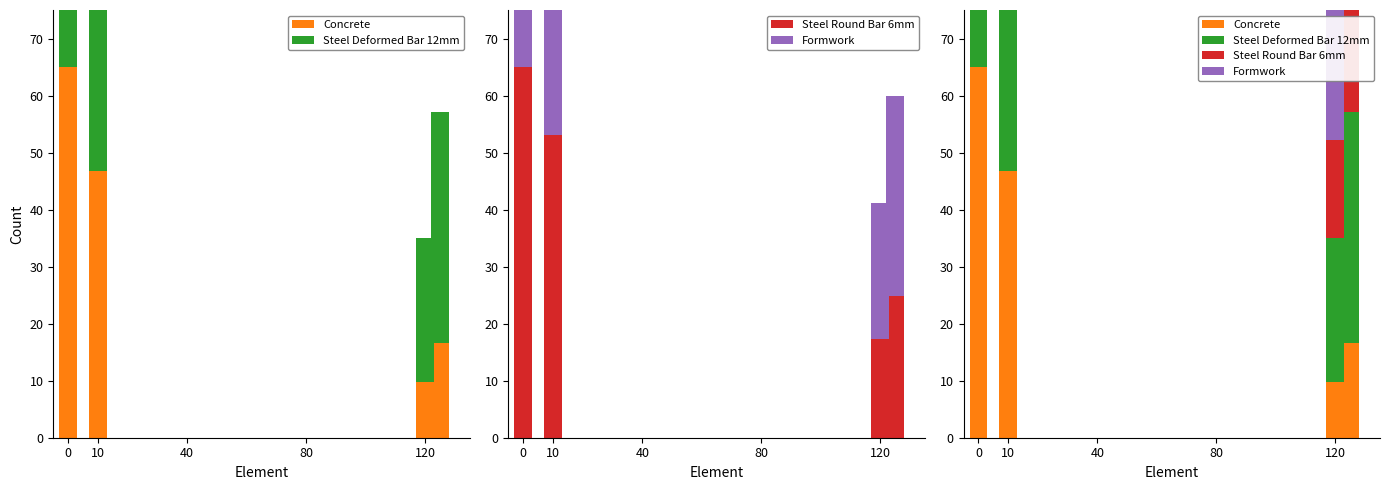

Which series has the largest range (max minus min)?

Concrete